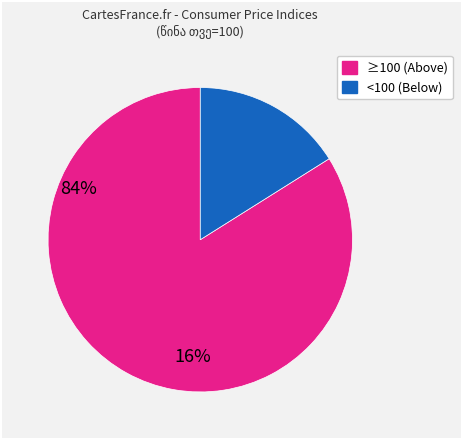

Is there a majority slice in this chart?

Yes